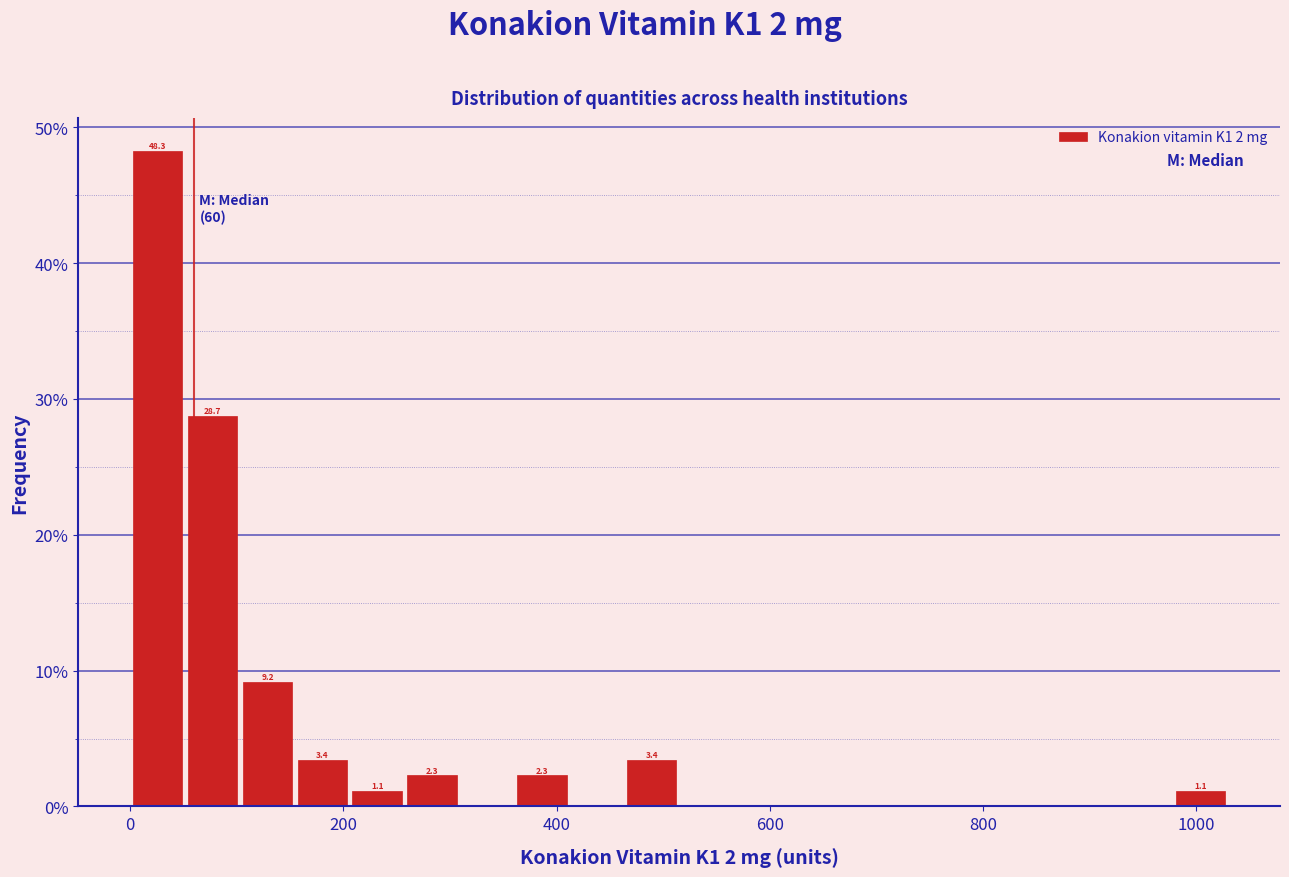

Around what value on the x-axis is the tallest bar? Give the approximate position of its centre, as read against the axis.

20